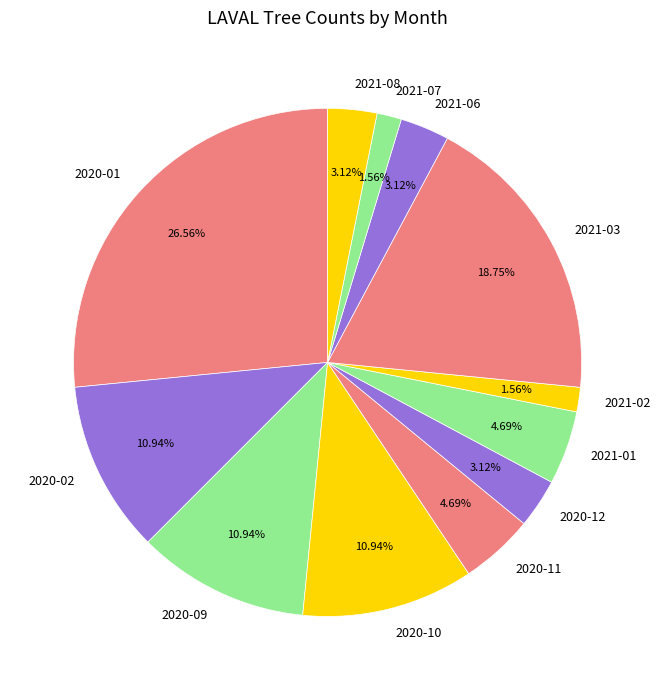

To the nearest percent, what percentage of the pie is 2020-02?

11%